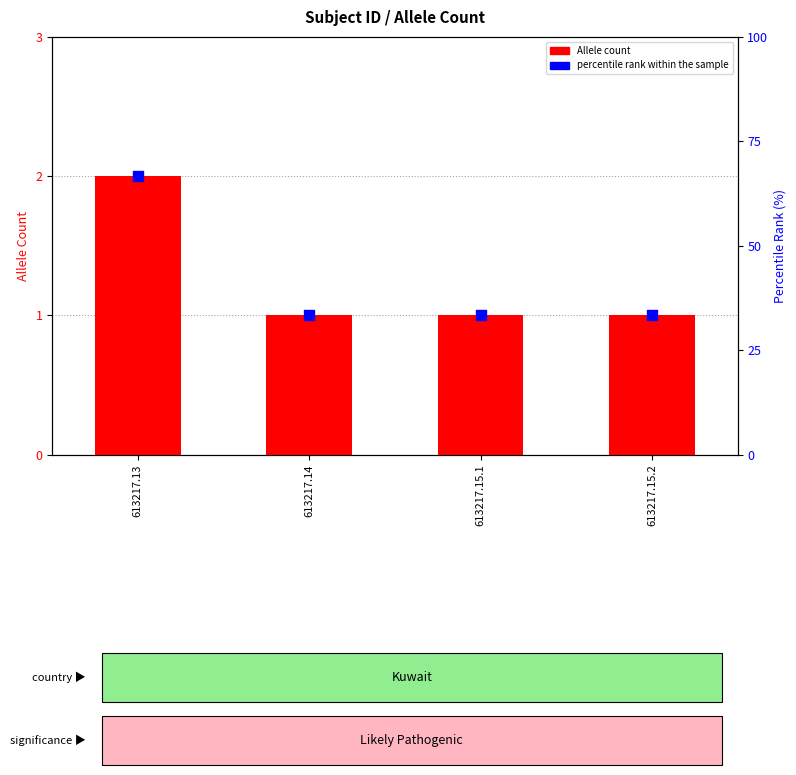

What is the total value across all series at 613217.13?

68.7